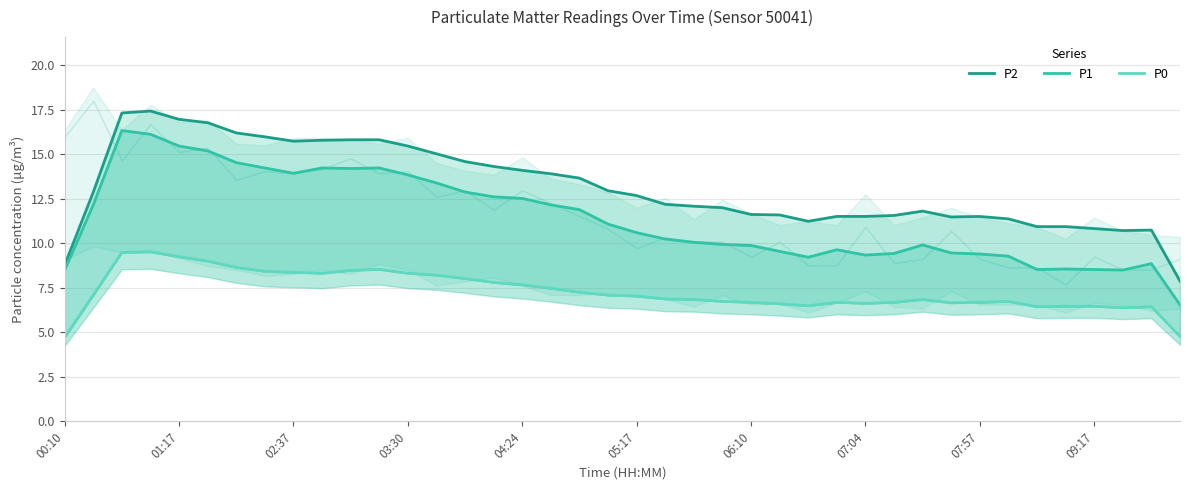

What is the sum of all P1 values?

454.9